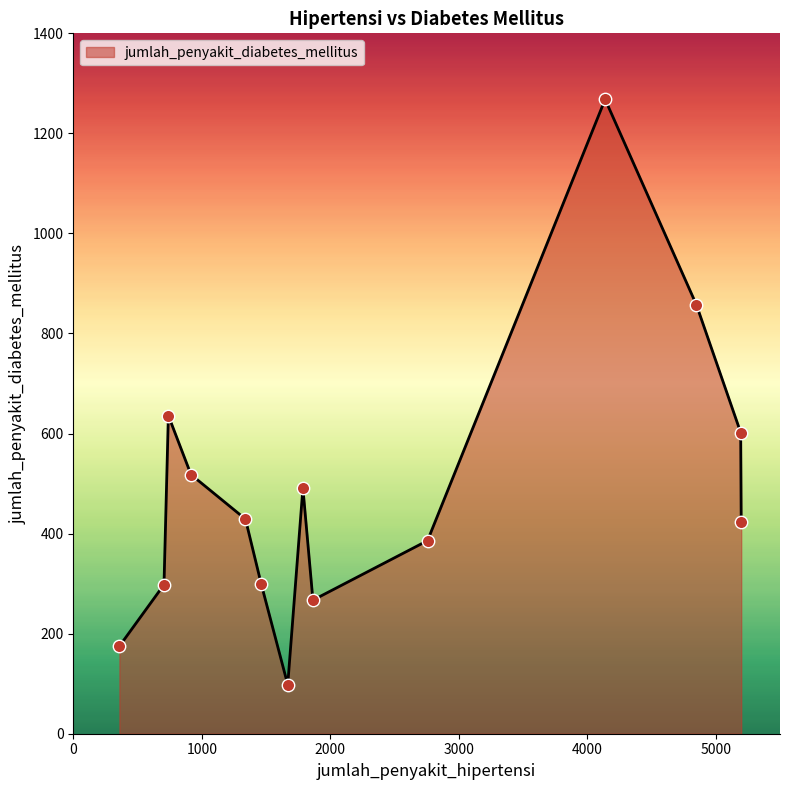

What is the smallest value displayed?

98